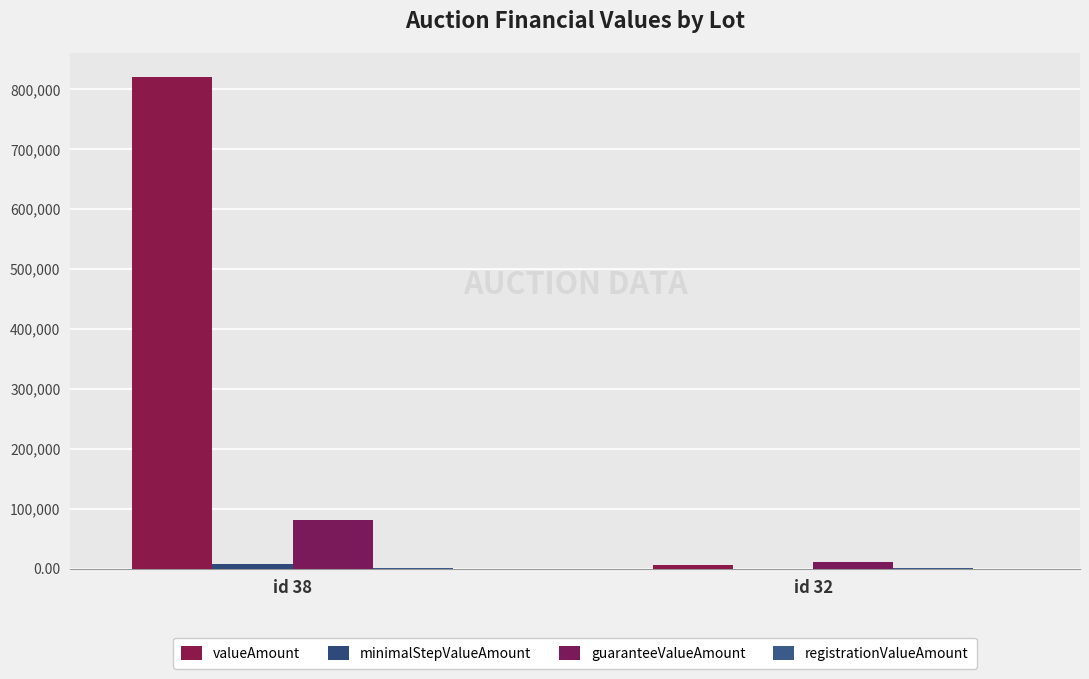

Is it true that minimalStepValueAmount equals 8196.5 at id 38?

True